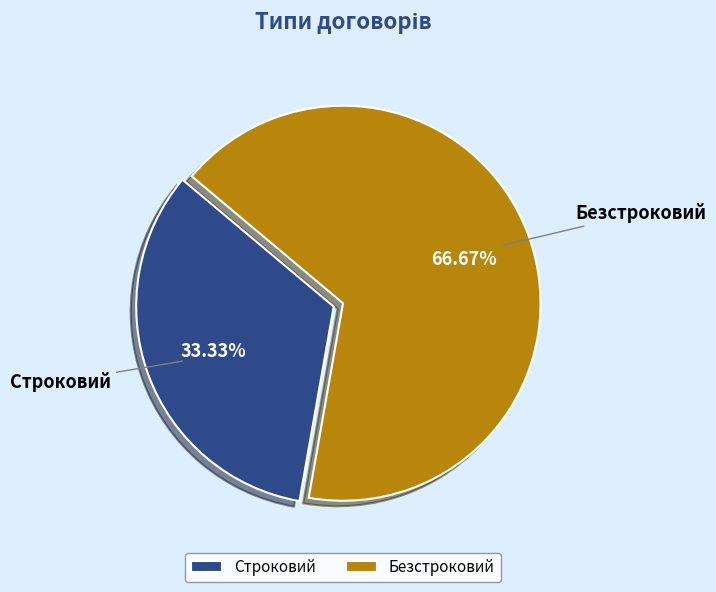

The Строковий slice represents 33% of the pie. True or false?

True